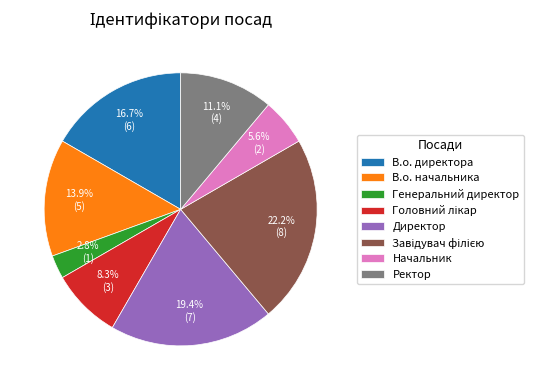

What is the smallest slice in the pie chart?

Генеральний директор